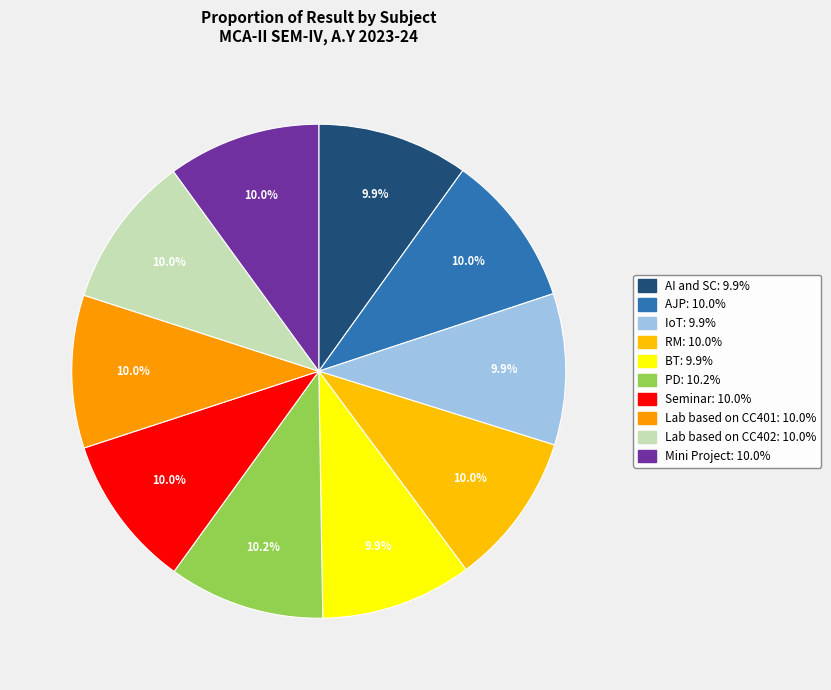

Is it true that BT is 1% of the pie?

False